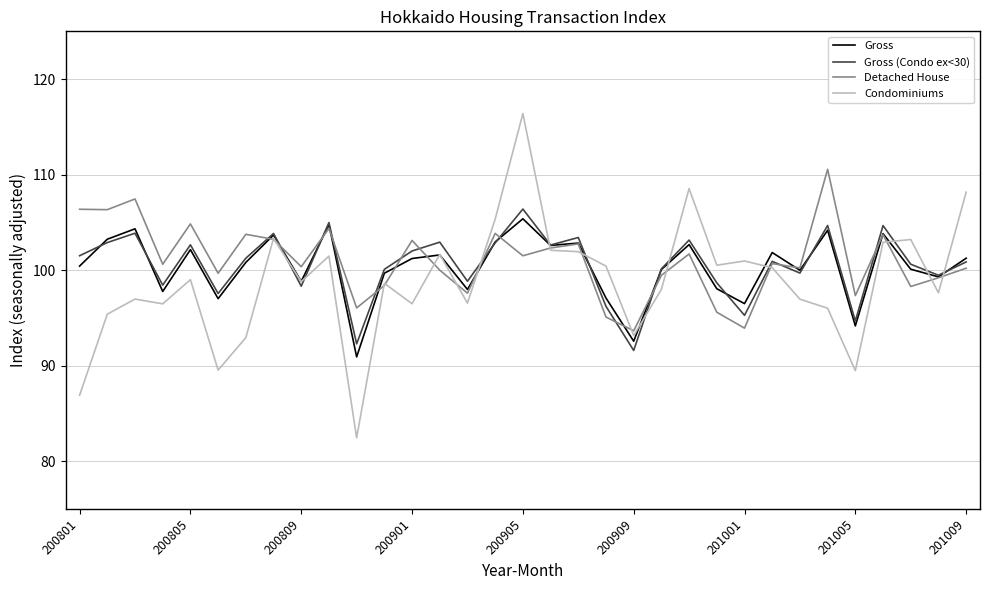

What is the lowest value of the Condominiums series?

82.4